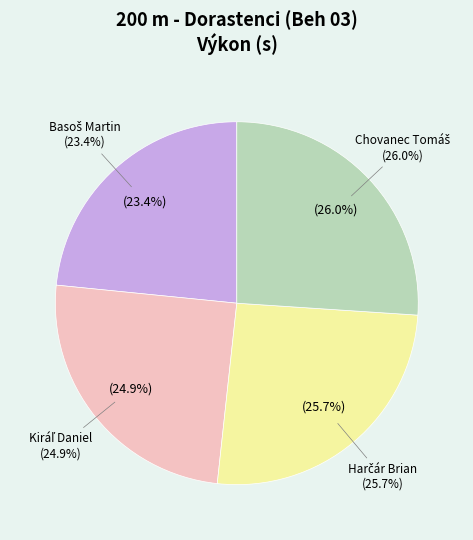

Does Basoš Martin represent more than half of the total?

No